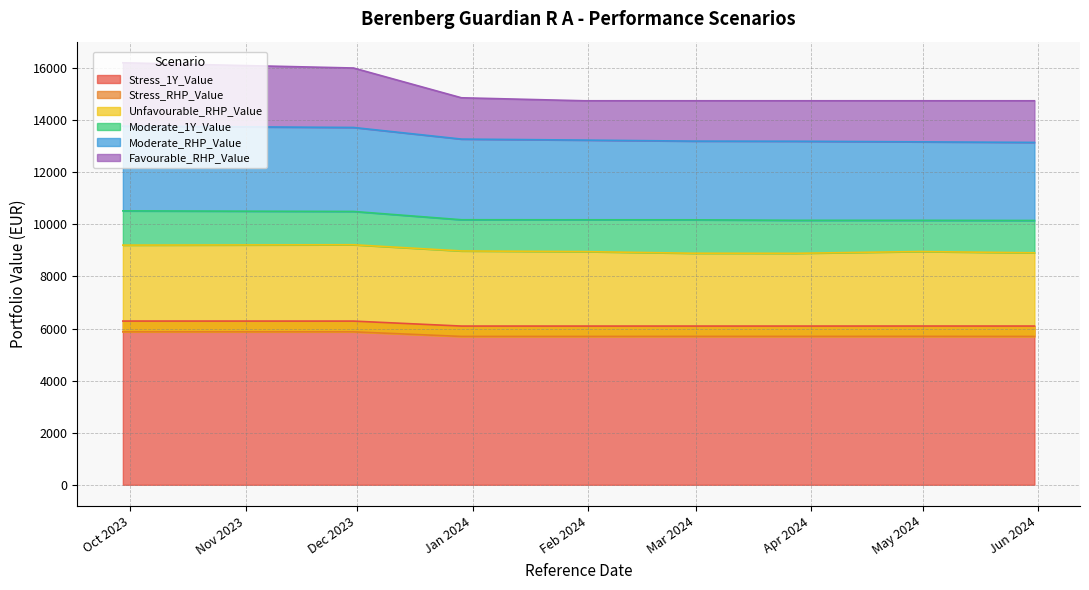

What is the total value across all series at 2023-09-29?

61864.2